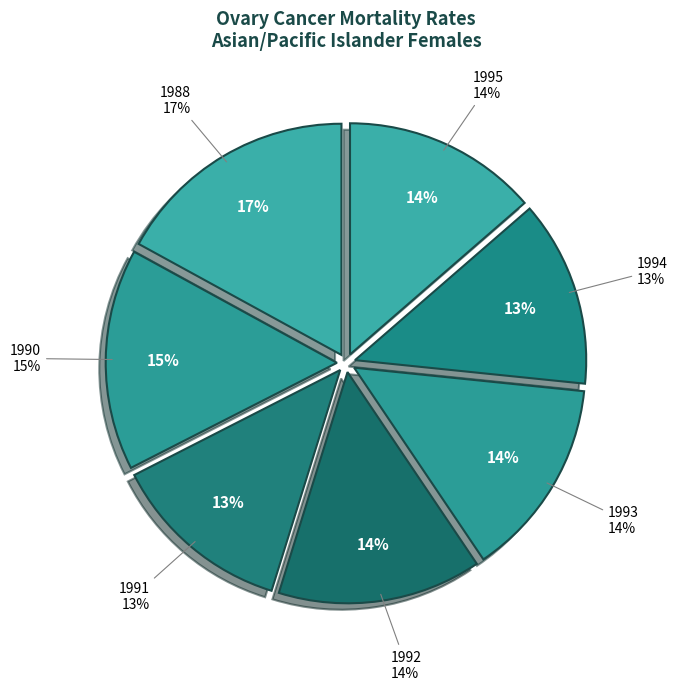

Rank the categories by value from lowest to highest.

1991, 1994, 1995, 1993, 1992, 1990, 1988